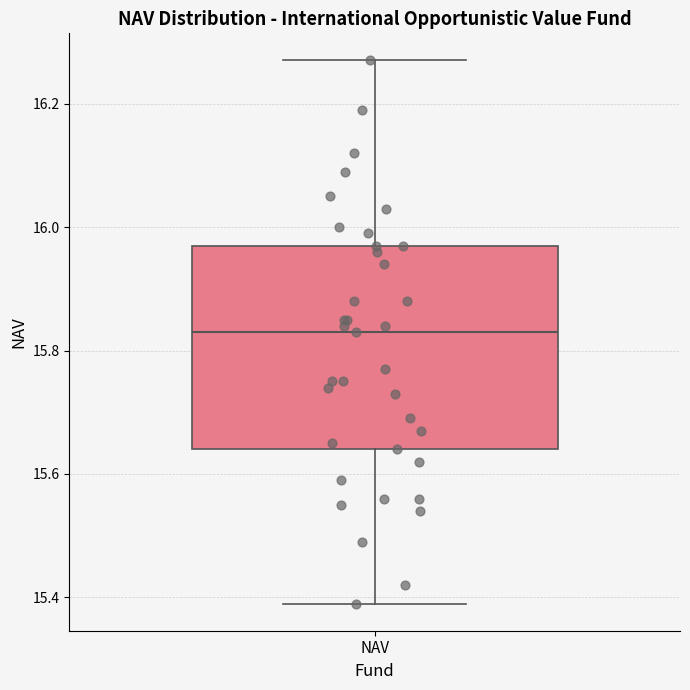

Read this box plot against the y-axis: the position of the median line, the range covered by the box, and the ends of both whiskers. The values are not printed on the chart, so give them approximately, as read against the axis.

median 15.84, box 15.64 to 15.98, whiskers 15.40 to 16.28